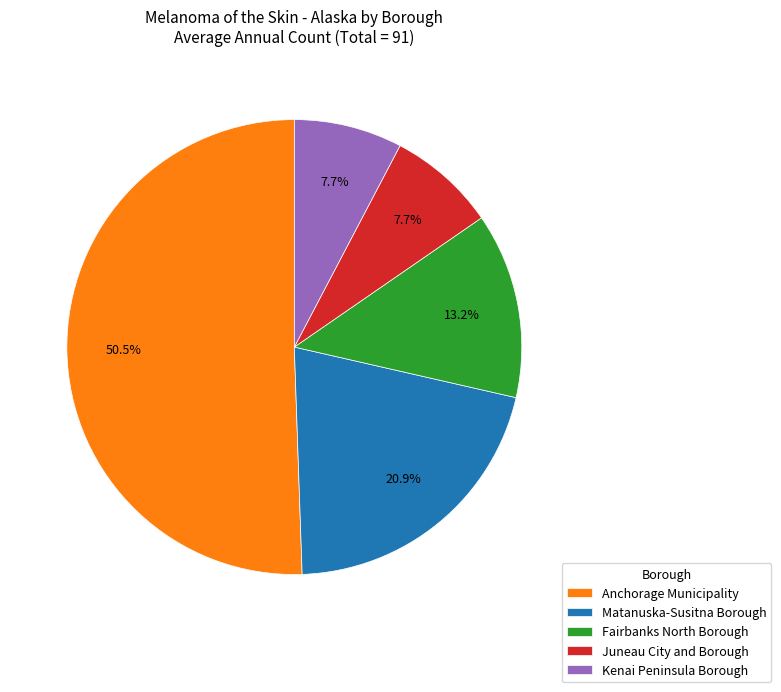

Which slice is the largest?

Anchorage Municipality